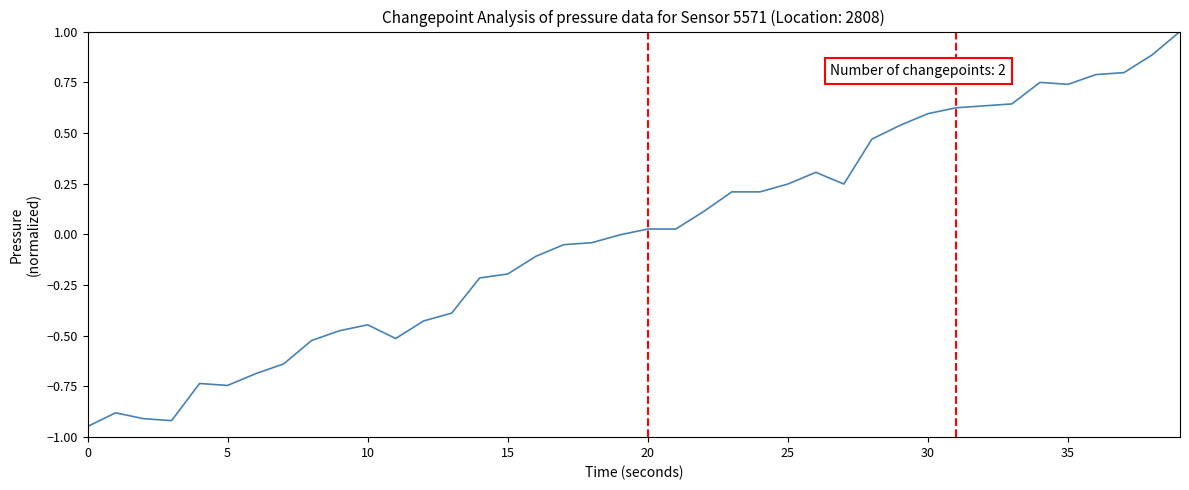

What is the greatest value displayed?

1.0